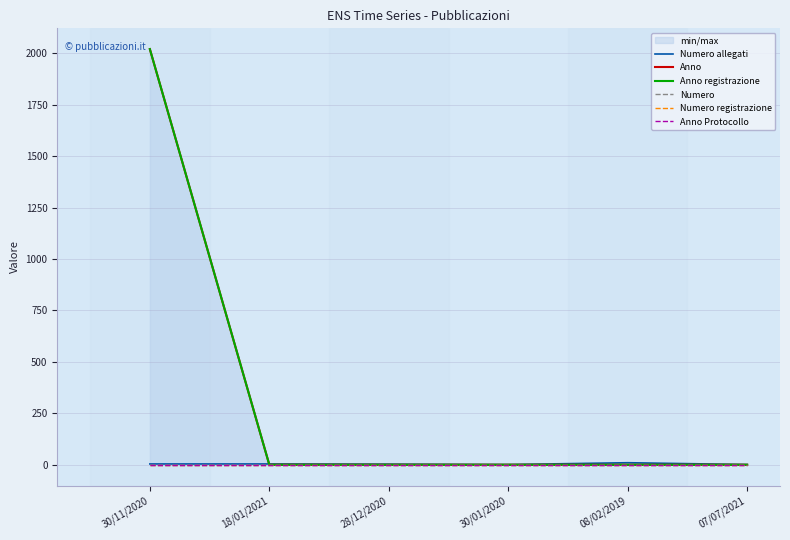

Which category has the highest value in the Numero allegati series?

08/02/2019